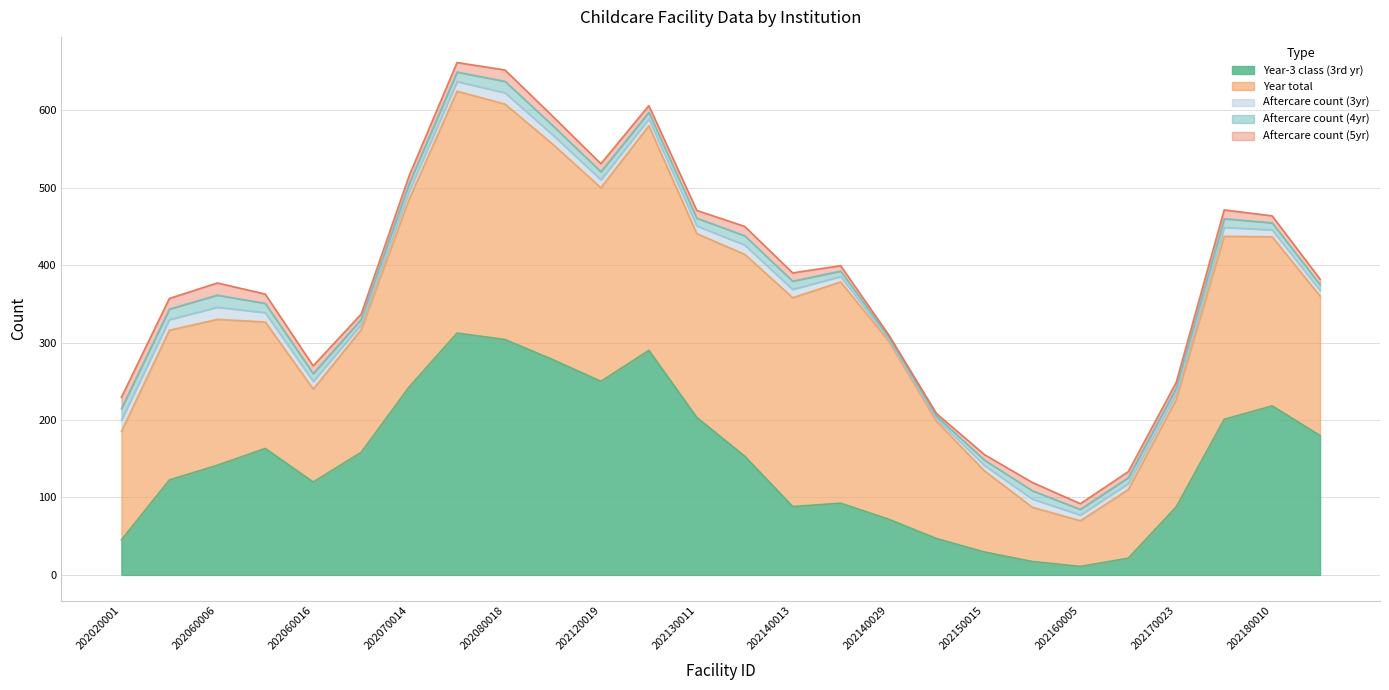

Between 202050002 and 202070014, which is larger?

202070014